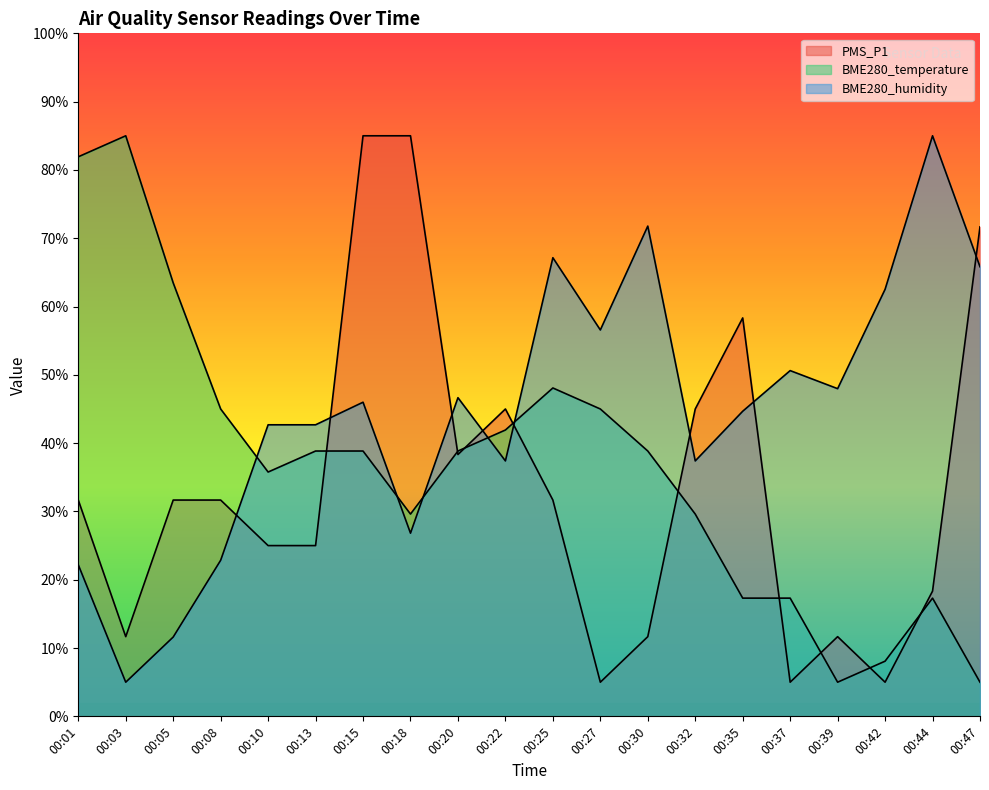

Reading left to right, list all the values displayed in this chart.

PMS_P1: 31.7	11.7	31.7	31.7	25.0	25.0	85.0	85.0	38.3	45.0	31.7	5.0	11.7	45.0	58.3	5.0	11.7	5.0	18.3	71.7
BME280_temperature: 81.9	85.0	63.5	45.0	35.8	38.8	38.8	29.6	38.8	41.9	48.1	45.0	38.8	29.6	17.3	17.3	5.0	8.1	17.3	5.0
BME280_humidity: 22.2	5.0	11.6	22.9	42.7	42.7	46.0	26.8	46.7	37.4	67.1	56.6	71.8	37.4	44.7	50.6	48.0	62.5	85.0	65.8